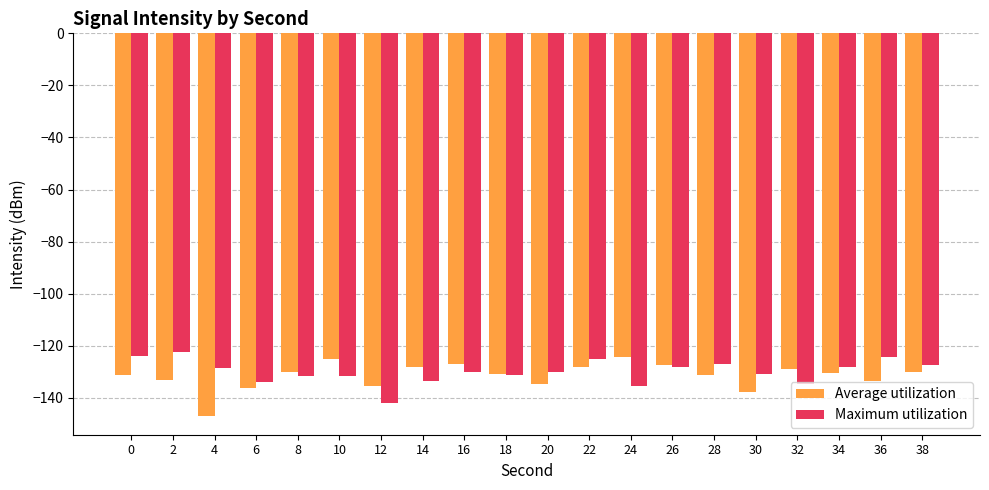

Read the Average utilization value at 34.

-130.5